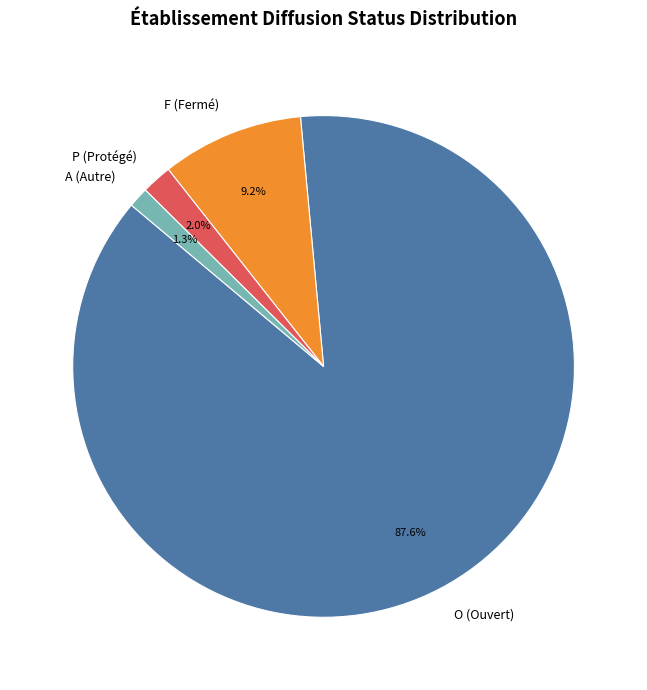

What percentage is the O slice, to the nearest percent?

88%